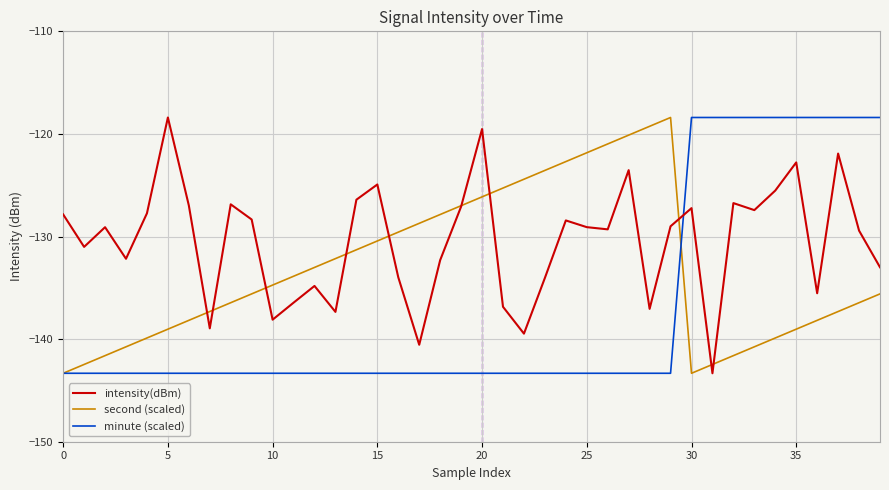

What is the lowest value of the minute (scaled) series?

-143.3